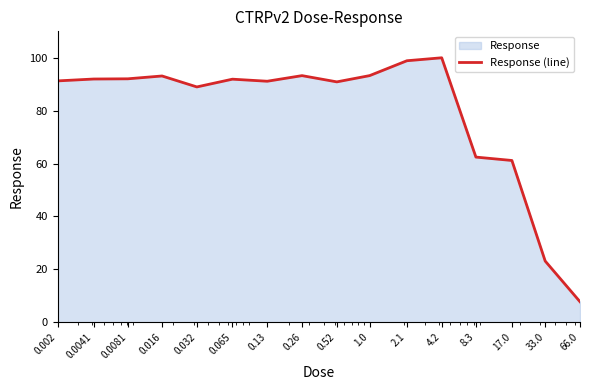

How many points are higher than both their immediate neighbors (excluding endpoints)?

4